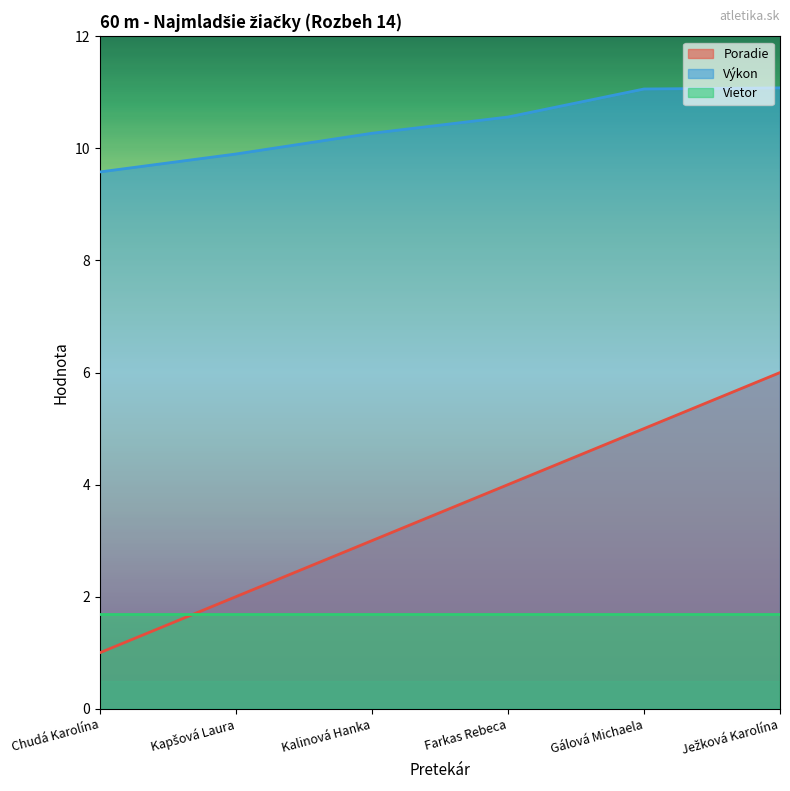

Count the number of data series in this chart.

3